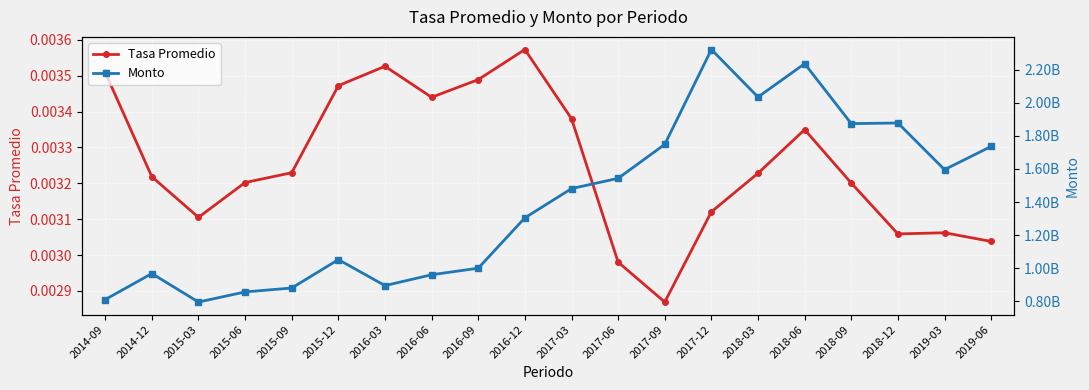

Which series has the largest range (max minus min)?

Monto